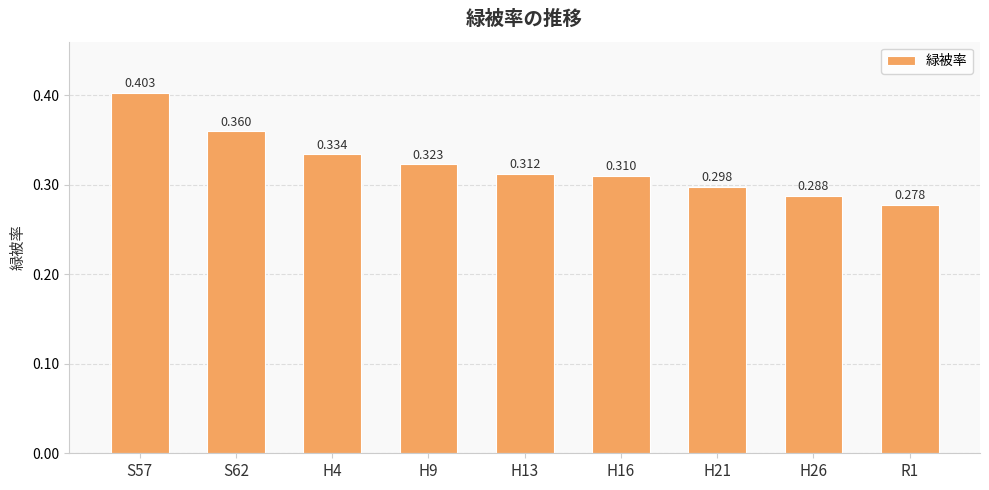

What is the label of the 7th bar from the right?

H4